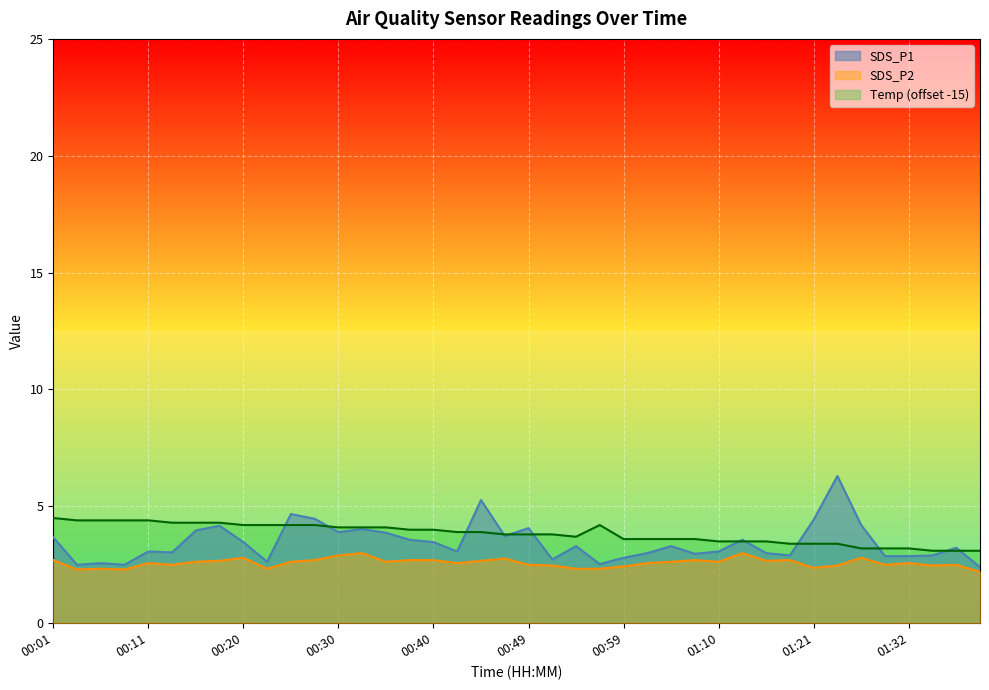

Is the value of SDS_P2 at 01:10 greater than the value of SDS_P1 at 00:35?

No